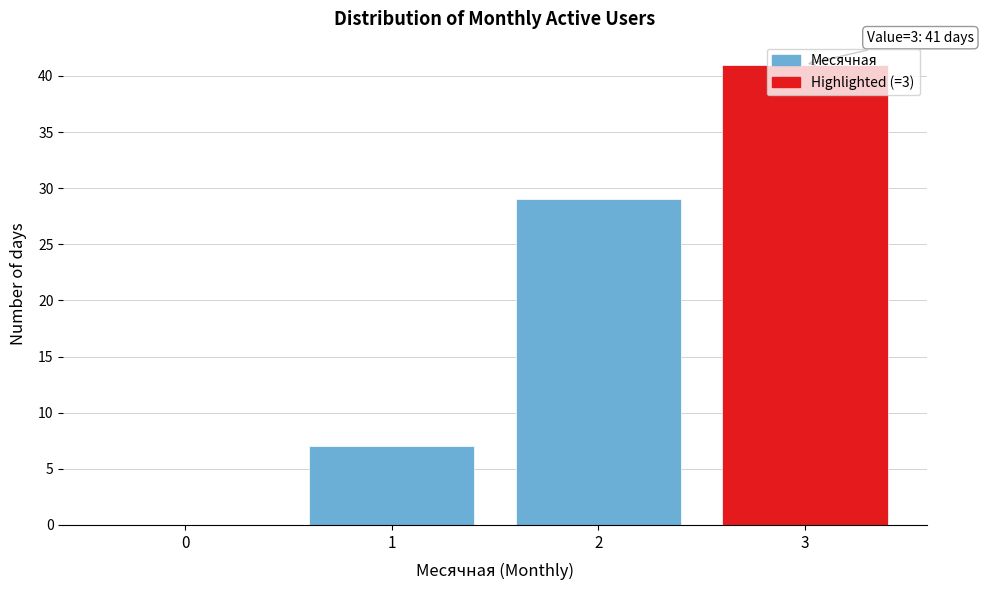

Which range on the x-axis has the tallest bar?

2.5 to 3.5